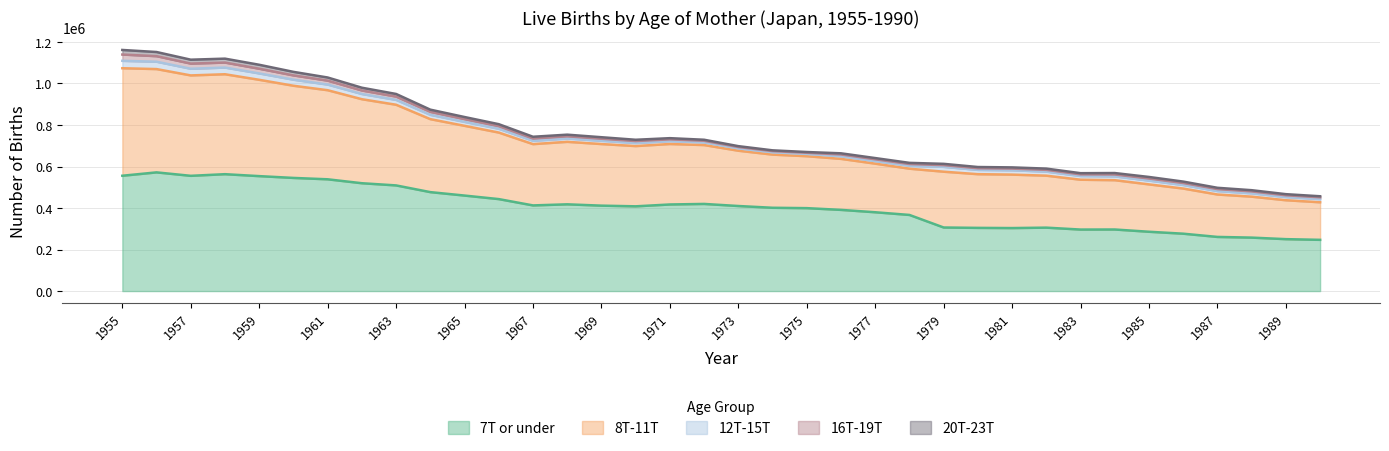

What is the sum of all 20T-23T values?

329130